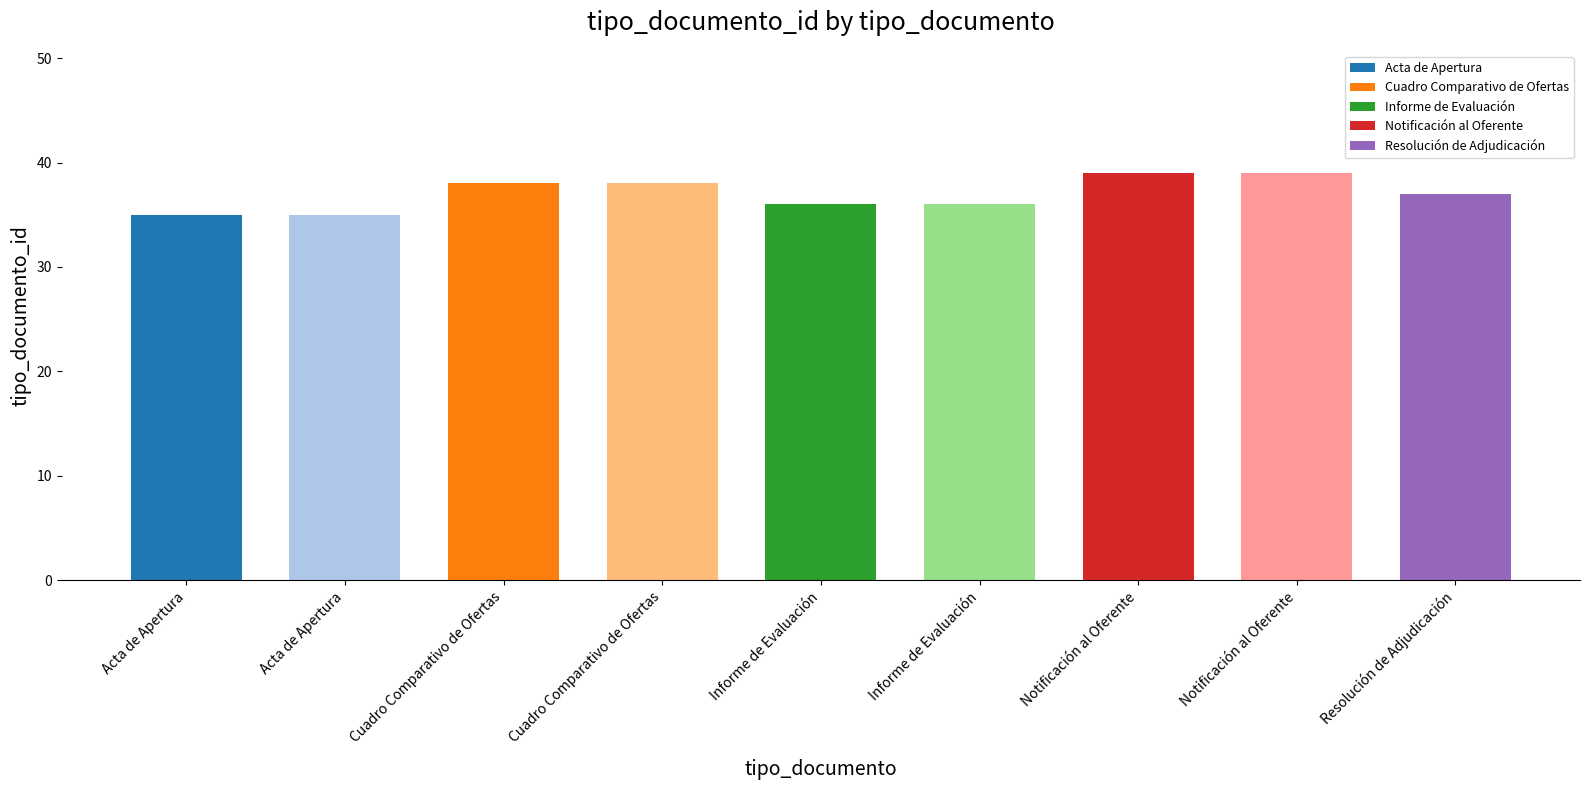

Where does the data first go above 37?

Cuadro Comparativo
(DXYB8sFAULw)